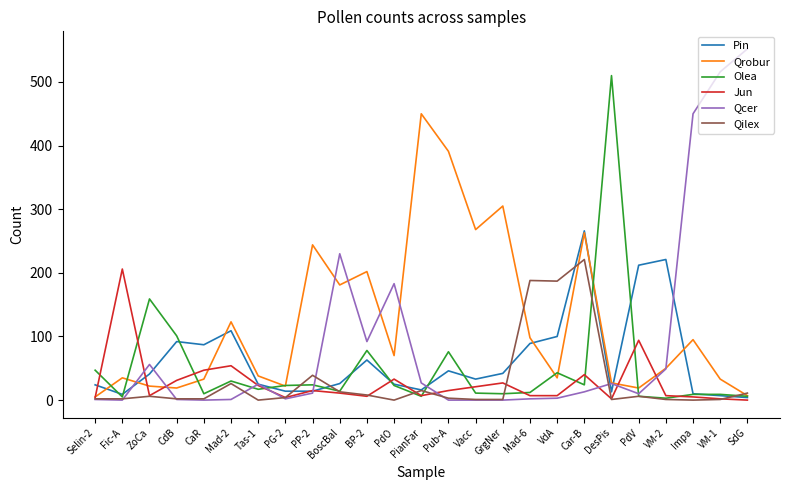

Which series has the largest range (max minus min)?

Qcer